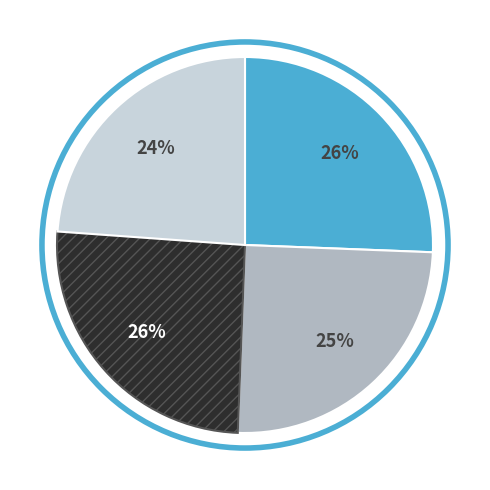

To the nearest percent, what is the average slice percentage?

25%